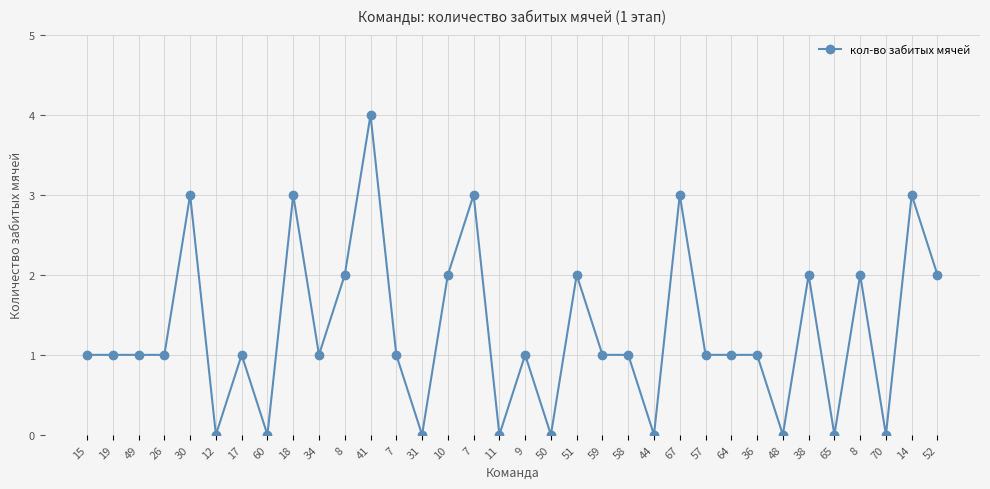

Count the number of categories in the chart.

34